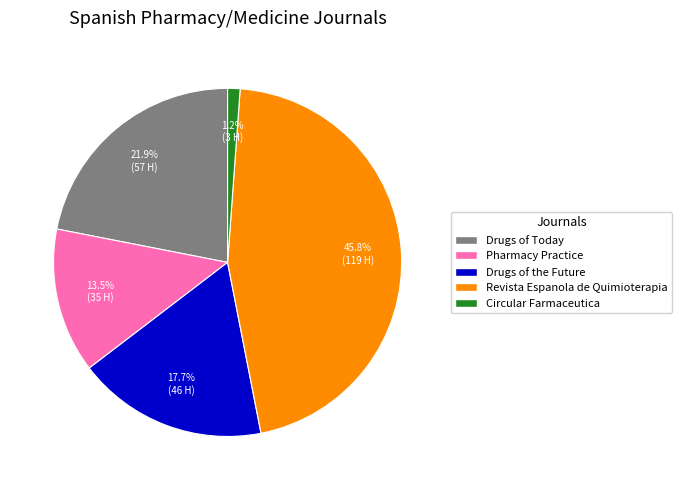

Is the sum of Drugs of Today and Pharmacy Practice greater than half?

No